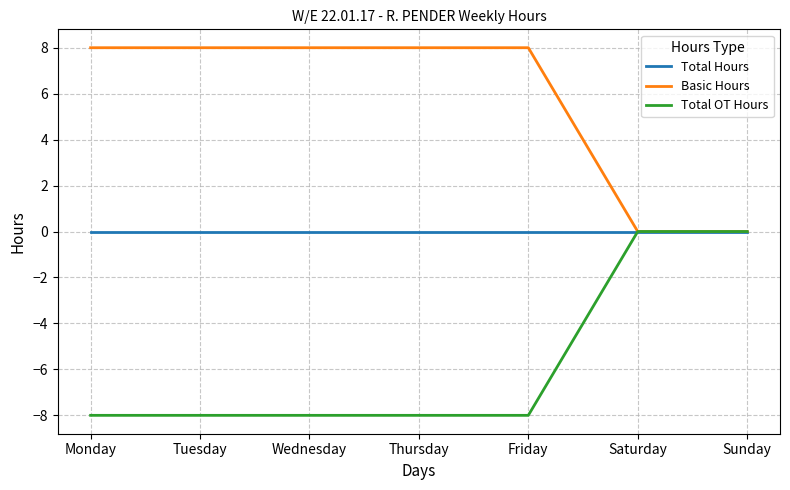

True or false: Total Hours has a value of 0 at Monday.

True